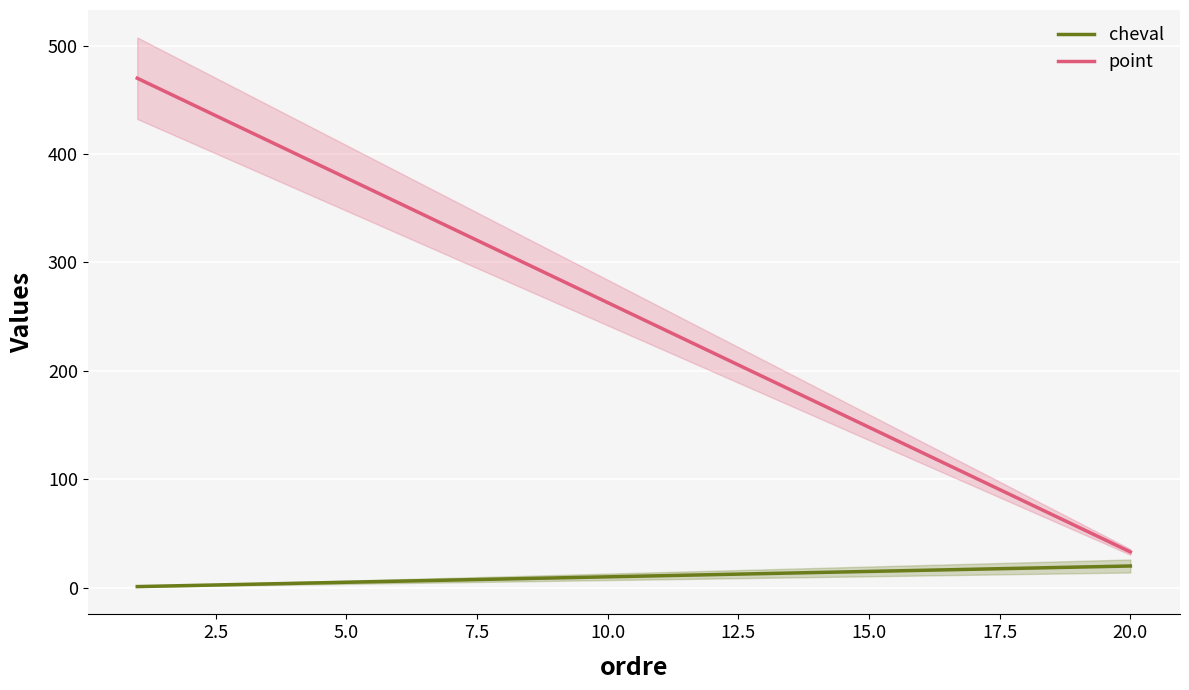

What is the difference between the second highest and second lowest values in the point series?

391